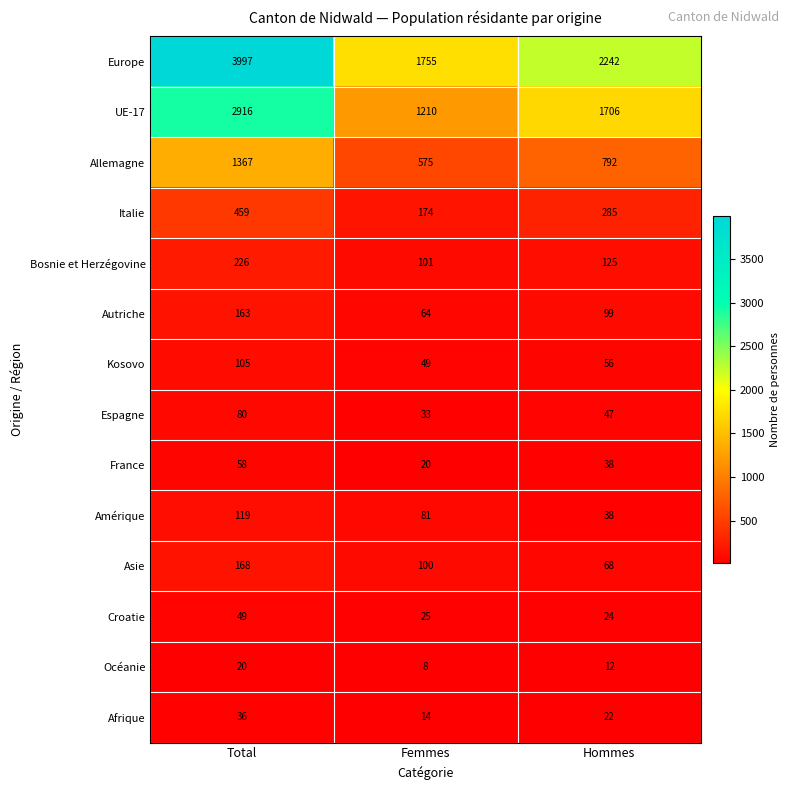

At which label is France closest to 39?

Hommes